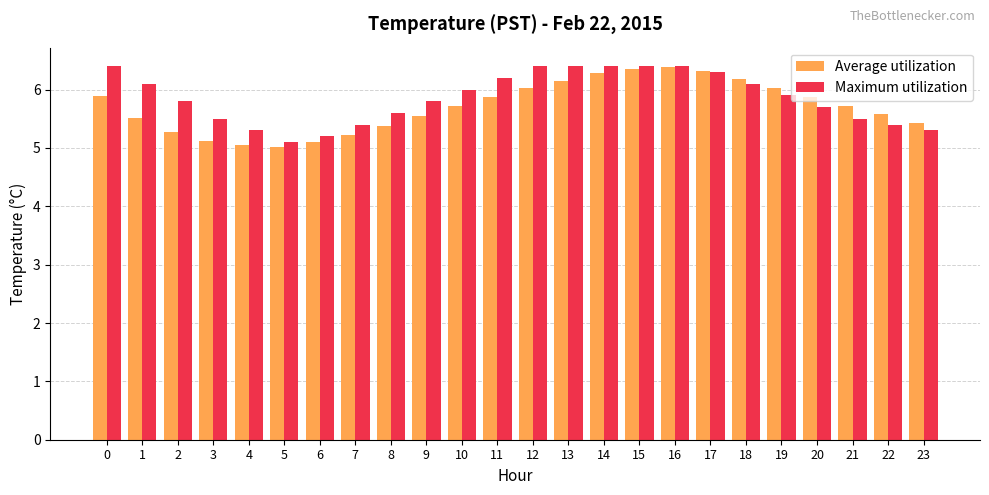

Which series has the largest total across all categories?

Maximum utilization